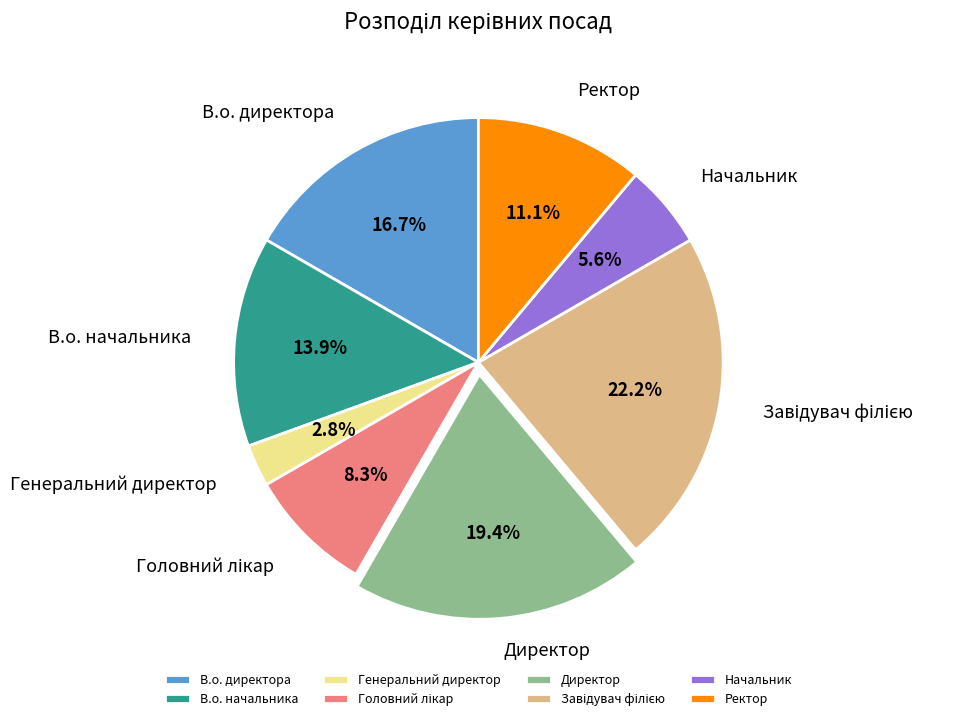

To the nearest percent, what is the difference between the largest and smallest slice percentages?

19%